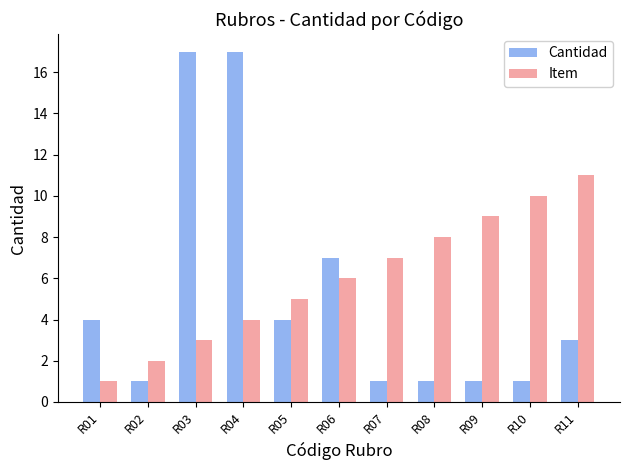

Which series has the largest total across all categories?

Item